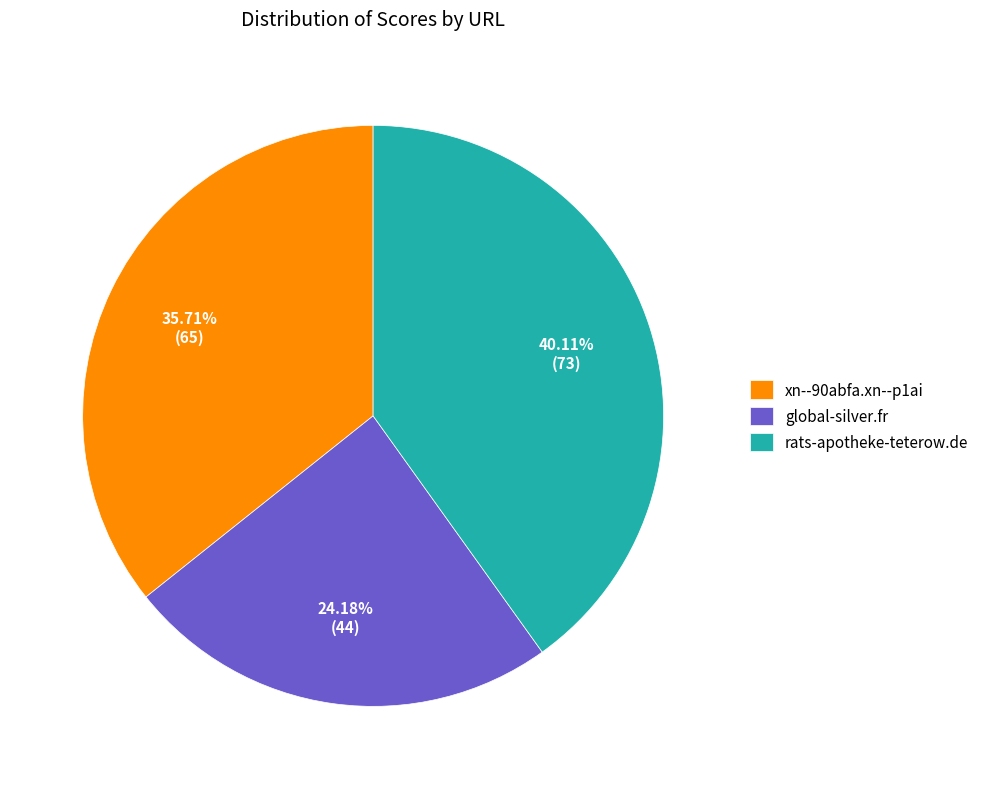

Rank the categories by value from highest to lowest.

rats-apotheke-teterow.de, xn--90abfa.xn--p1ai, global-silver.fr